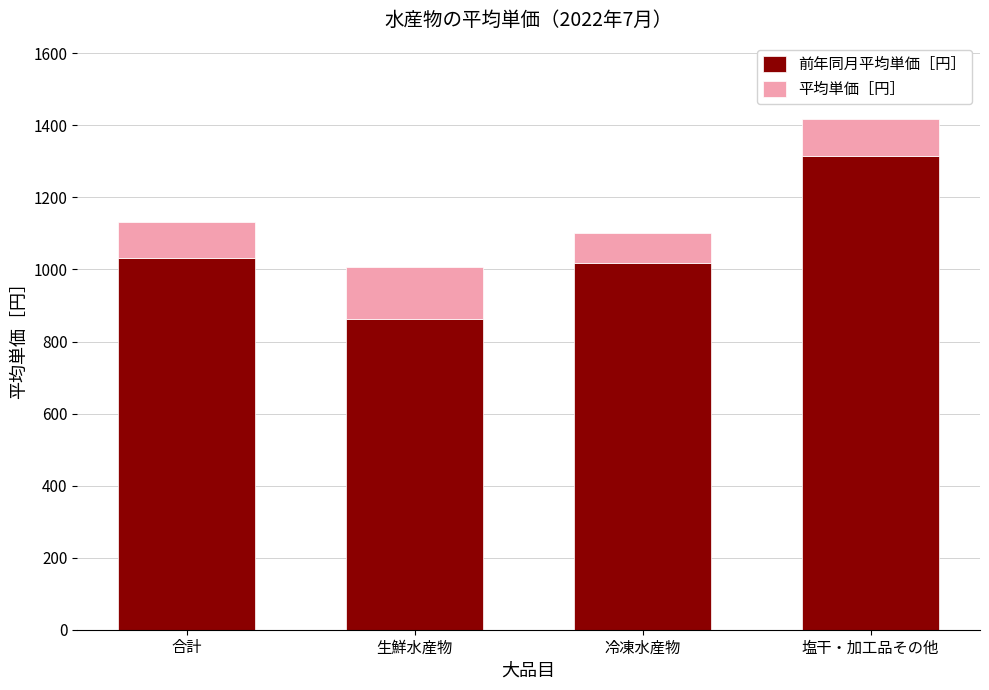

At which label is 前年同月平均単価［円］ closest to 1088?

合計